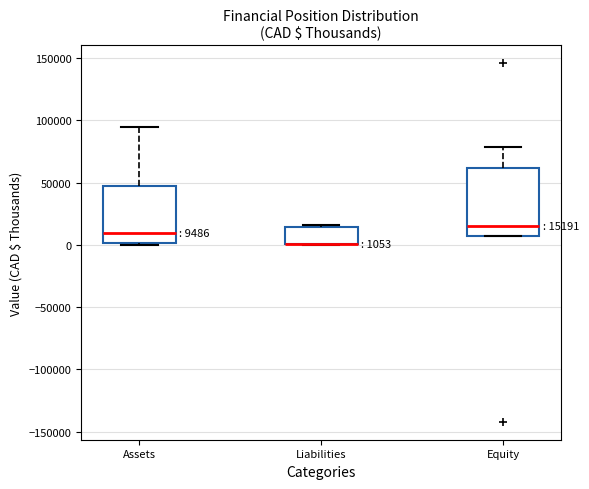

Which box is the tallest, from its lower edge to its upper edge?

Equity